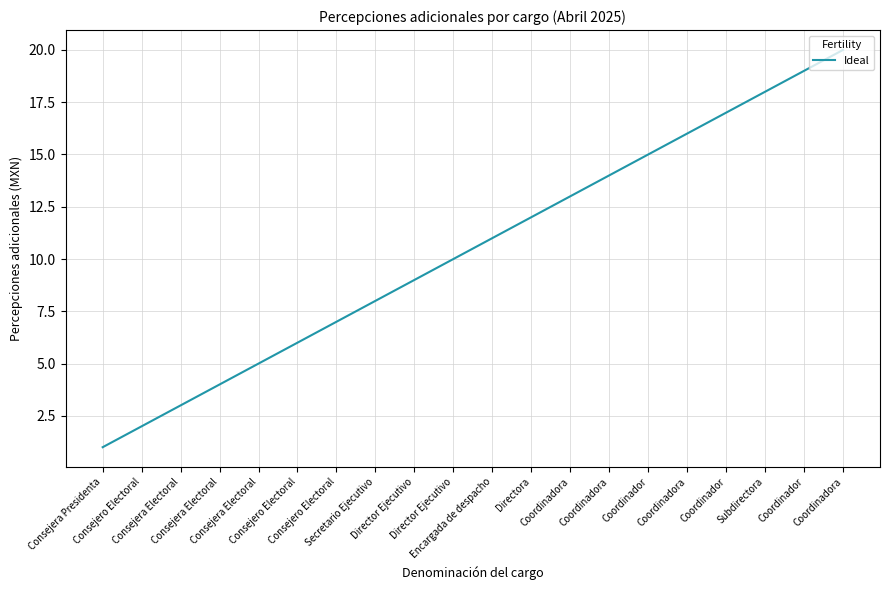

Is it true that the value at Consejero Electoral is 2?

False